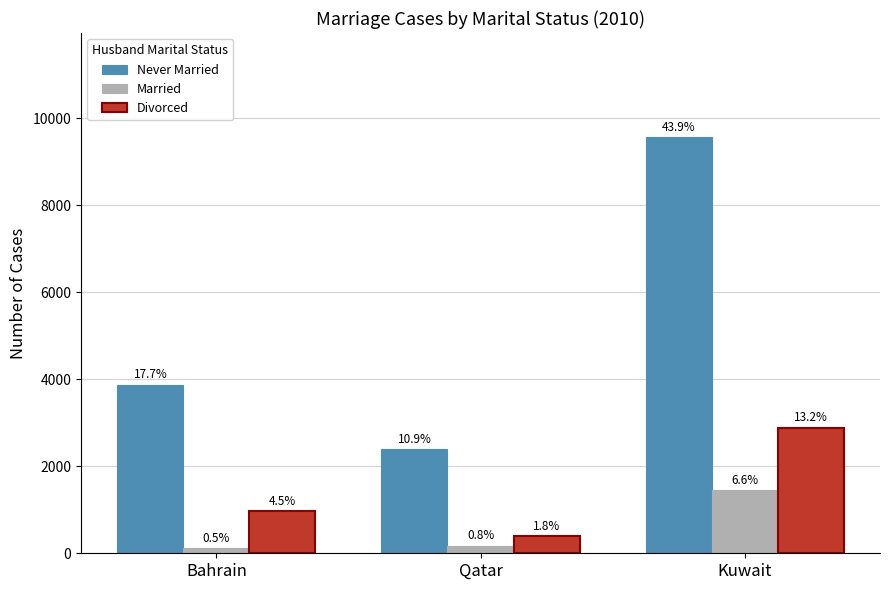

Rank the categories by Never Married value from highest to lowest.

Kuwait, Bahrain, Qatar